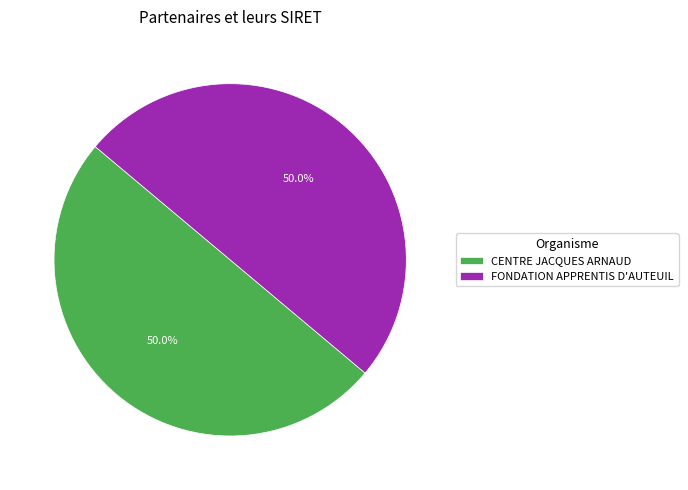

How many slices are in this pie chart?

2